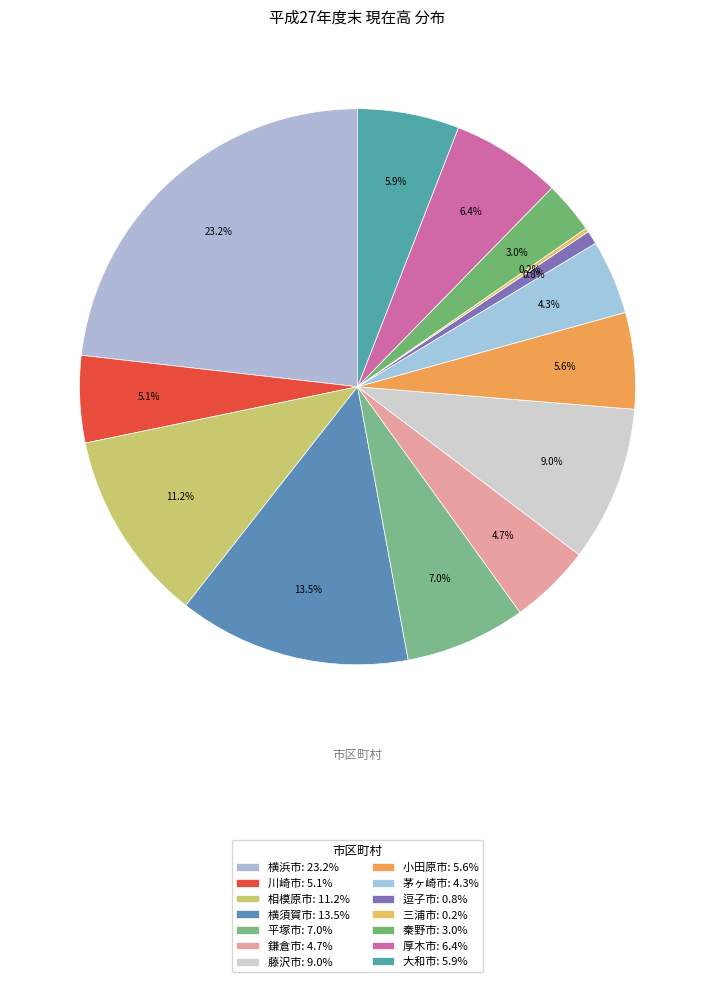

How many segments does this pie chart have?

14